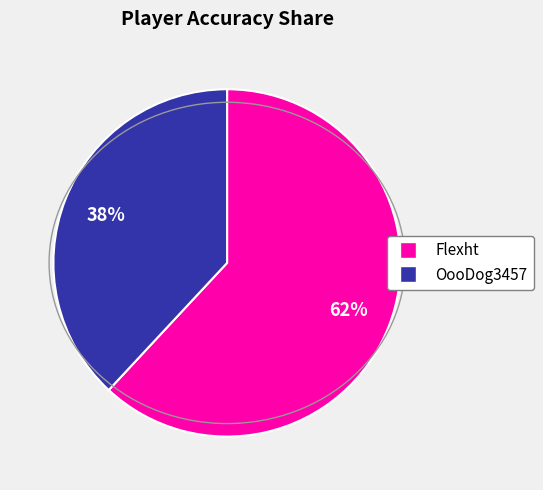

True or false: OooDog3457 accounts for 46% of the total.

False